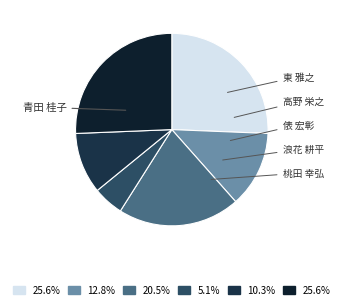

To the nearest percent, what is the average slice percentage?

17%